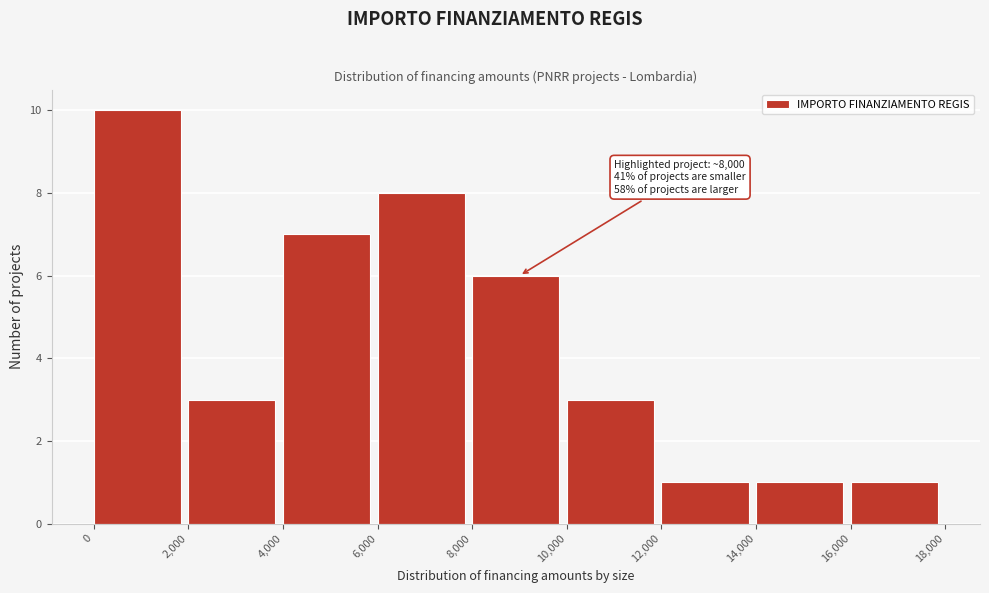

Over which range of the x-axis is the bar tallest?

0 to 2,000